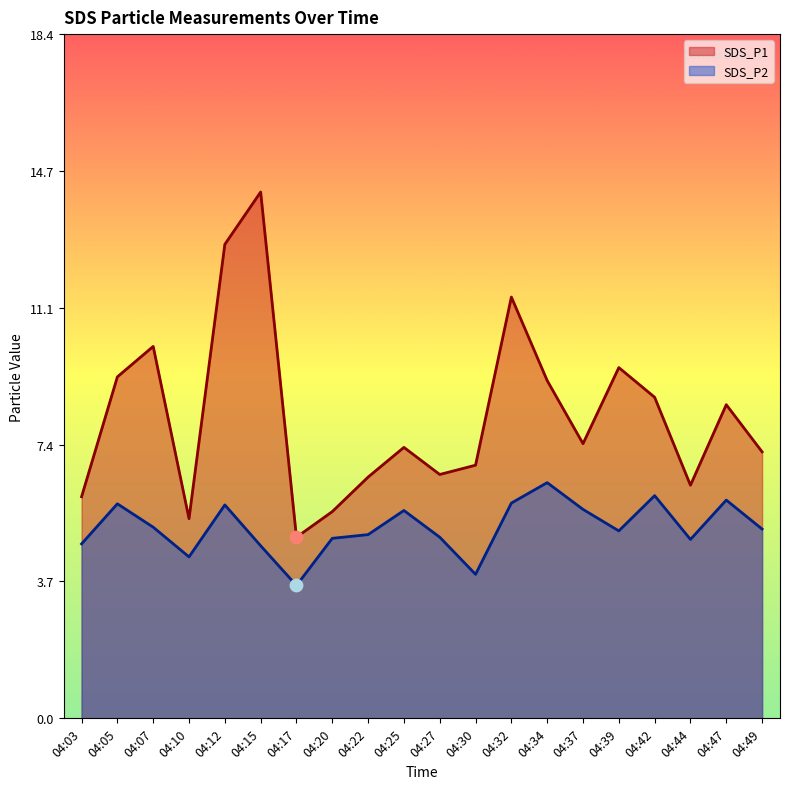

Is the value of SDS_P1 at 04:15 greater than the value of SDS_P2 at 04:03?

Yes